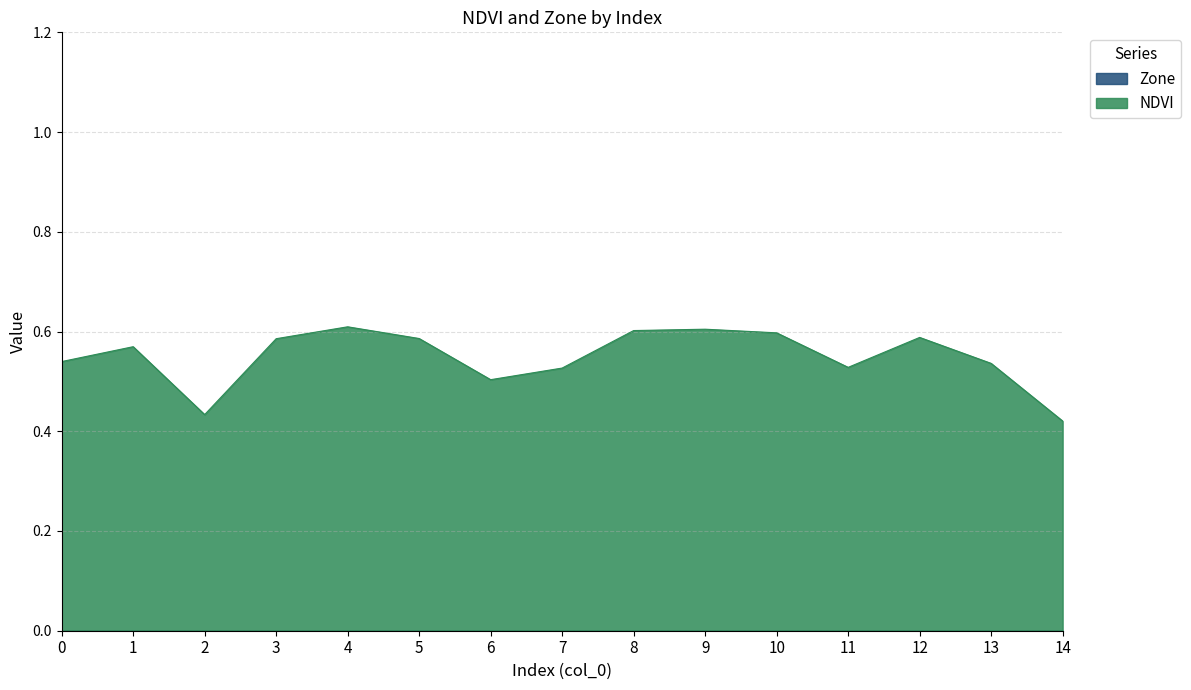

Which label corresponds to the smallest value in the chart?

14